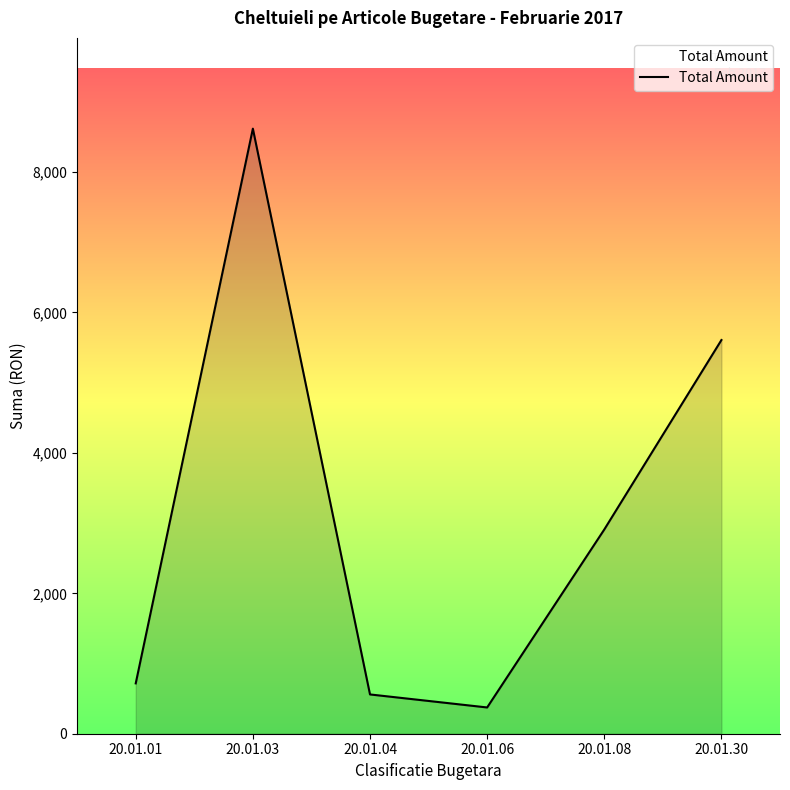

Reading right to left, list all the values displayed in this chart.

5607.3	2908.9	374.0	559.5	8618.0	717.0